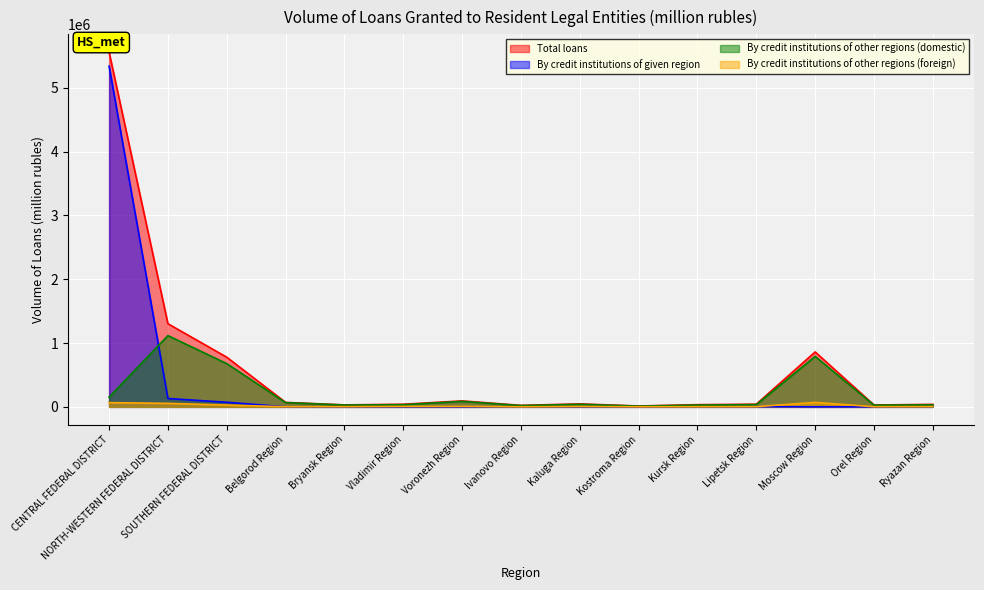

List the series in order of their overall mean, lowest first.

By credit institutions of other regions (foreign), By credit institutions of other regions (domestic), By credit institutions of given region, Total loans